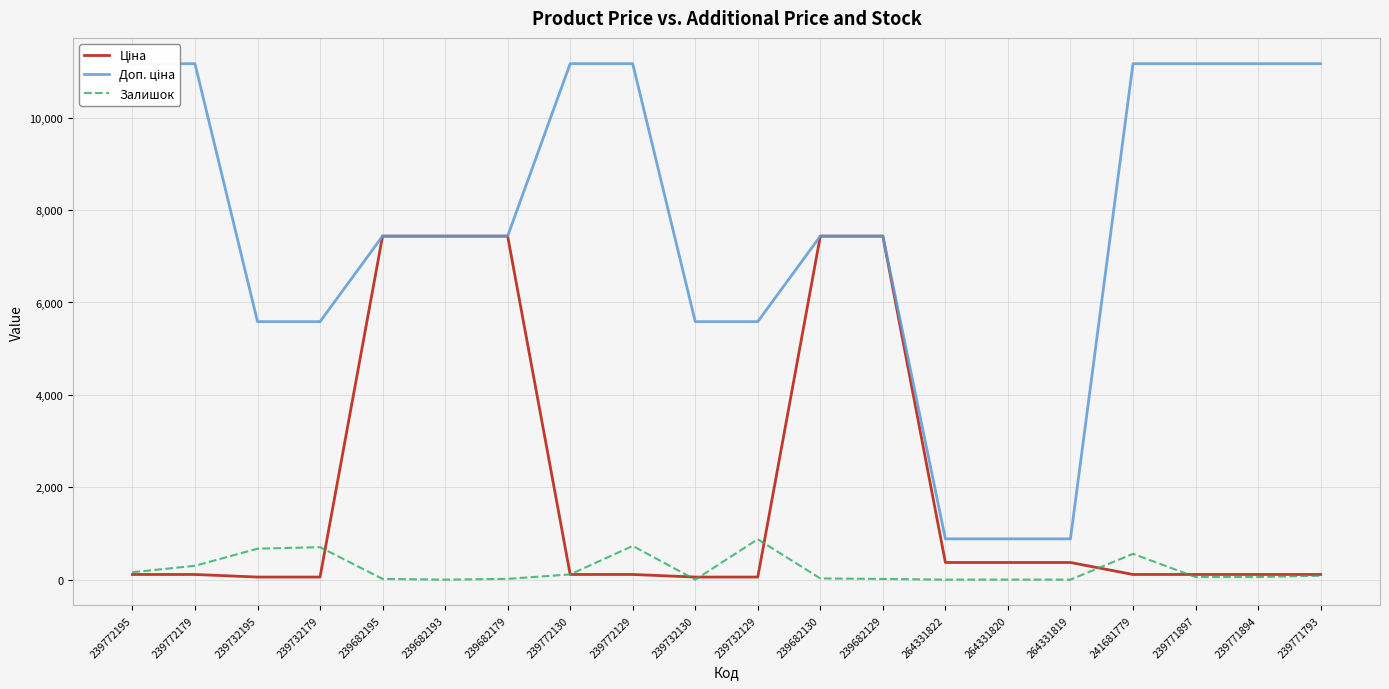

Rank the series at 264331819 from highest to lowest value.

Доп. ціна, Ціна, Залишок